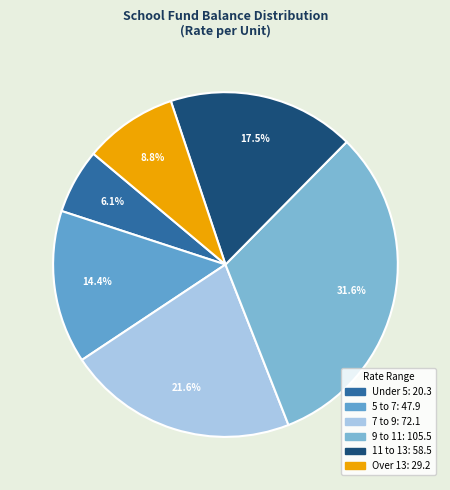

How many slices are in this pie chart?

6